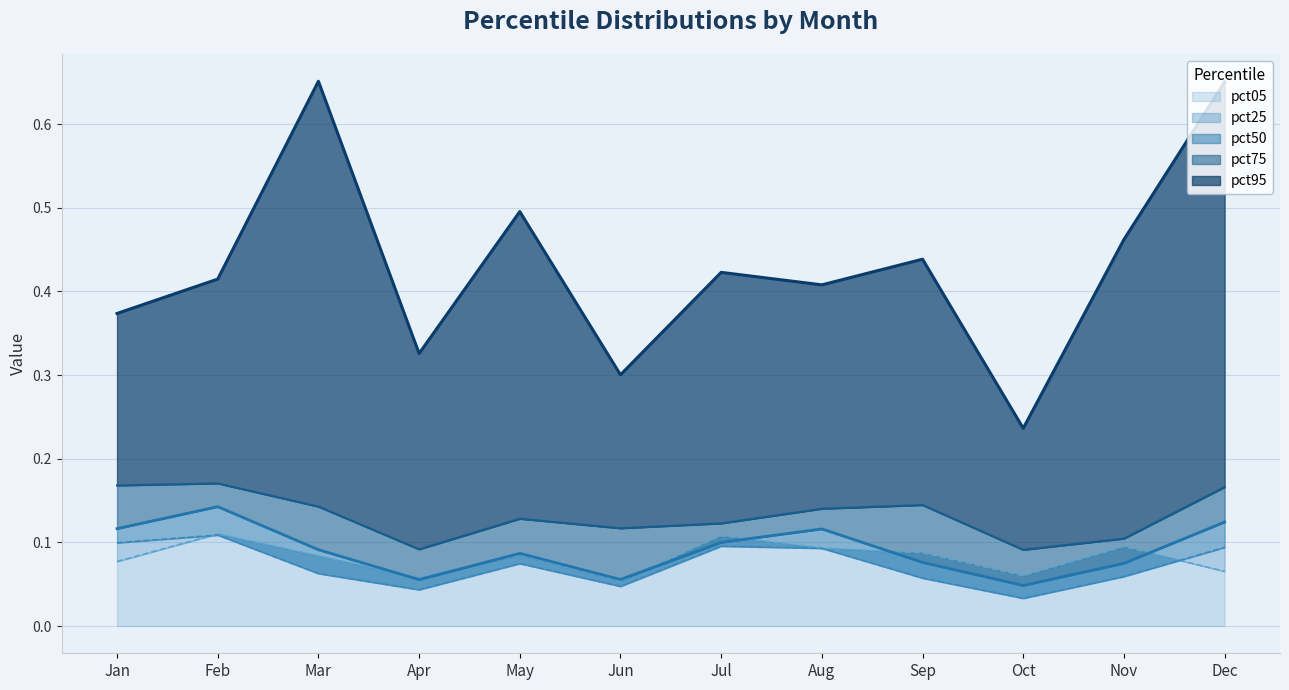

Is the value of pct95 at Nov greater than the value of pct75 at May?

Yes